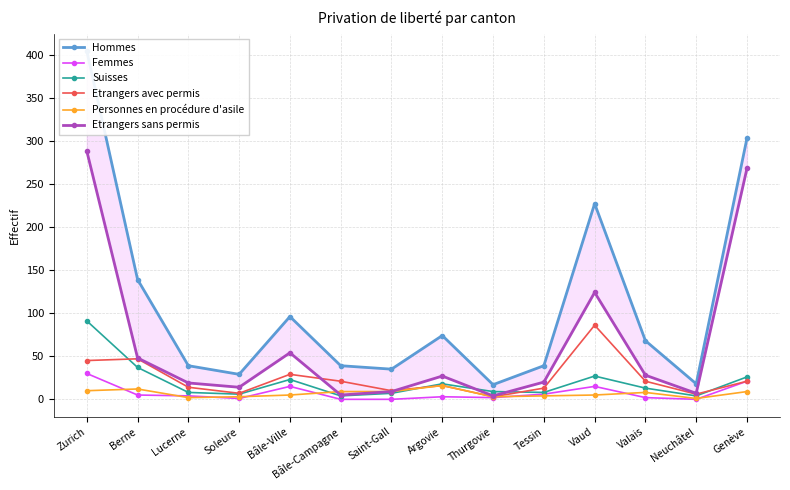

Between Zurich and Argovie, which is larger?

Zurich